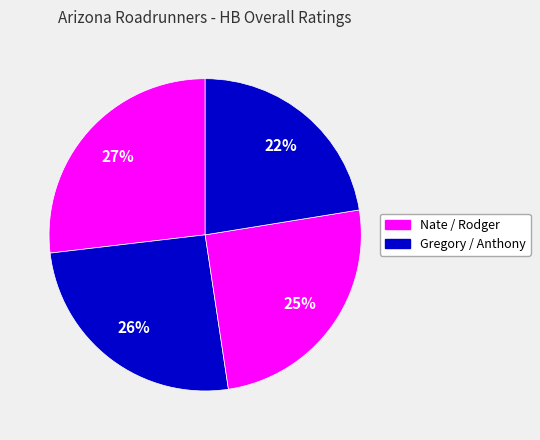

To the nearest percent, what is the average slice percentage?

25%